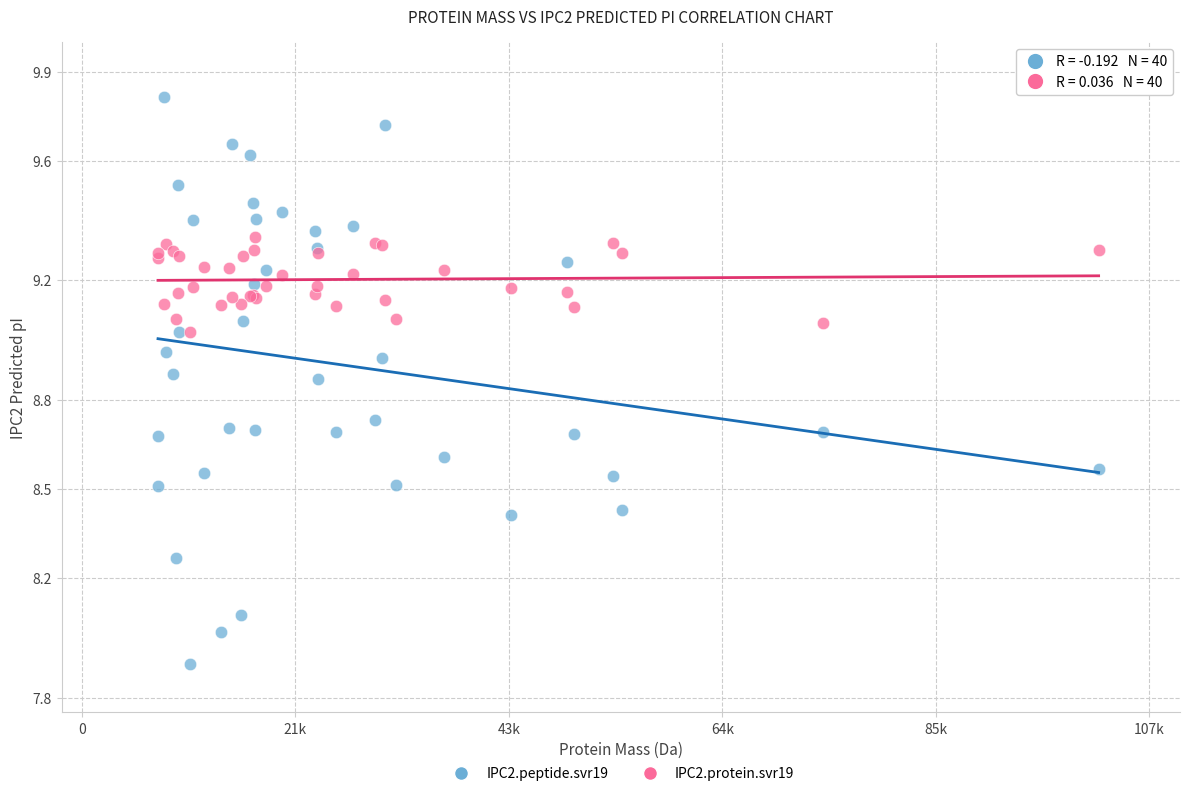

Which series contains the lowest Y value?

IPC2.peptide.svr19